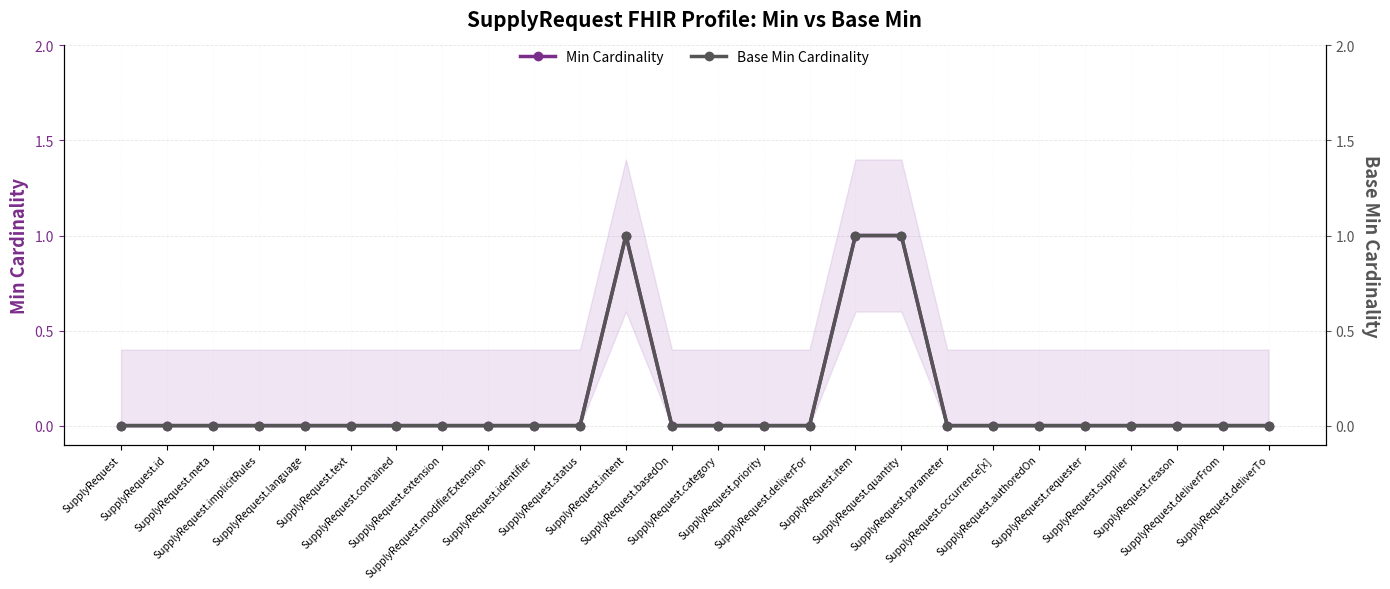

True or false: Min Cardinality has more than 1 points higher than both neighbors.

False